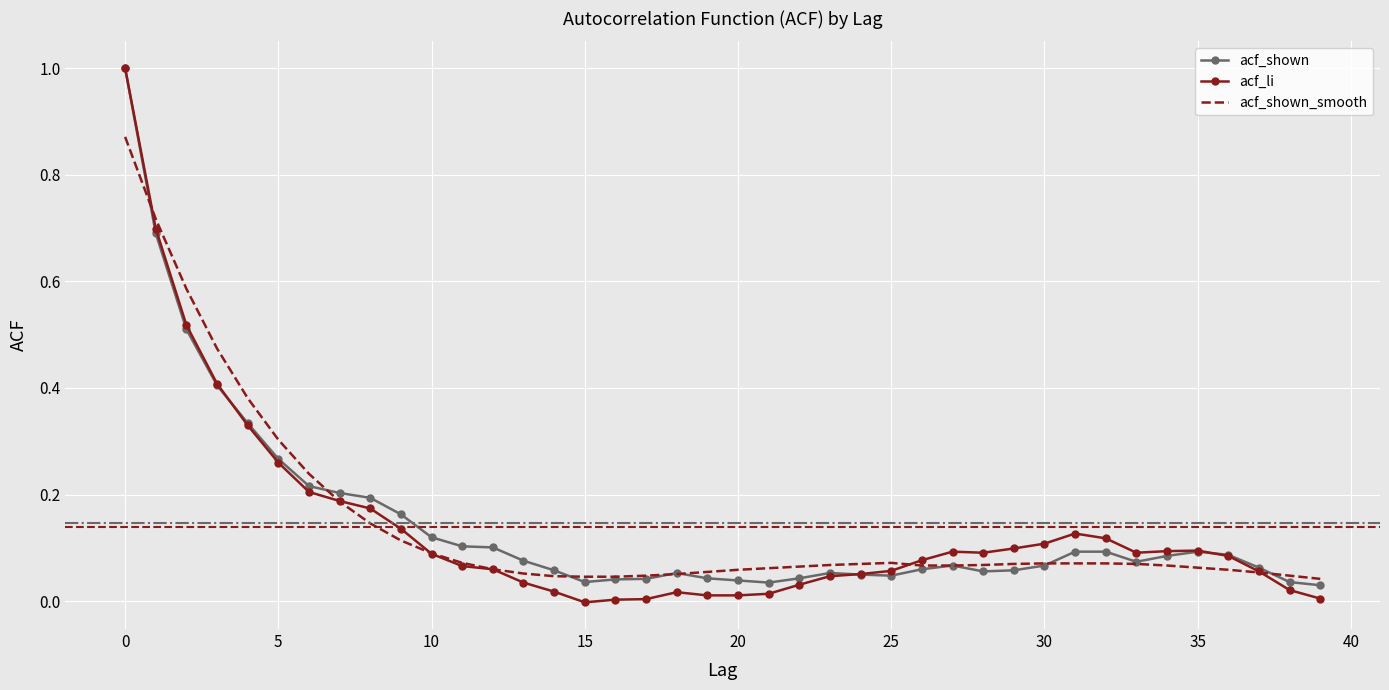

Which series has the widest spread of values?

acf_li